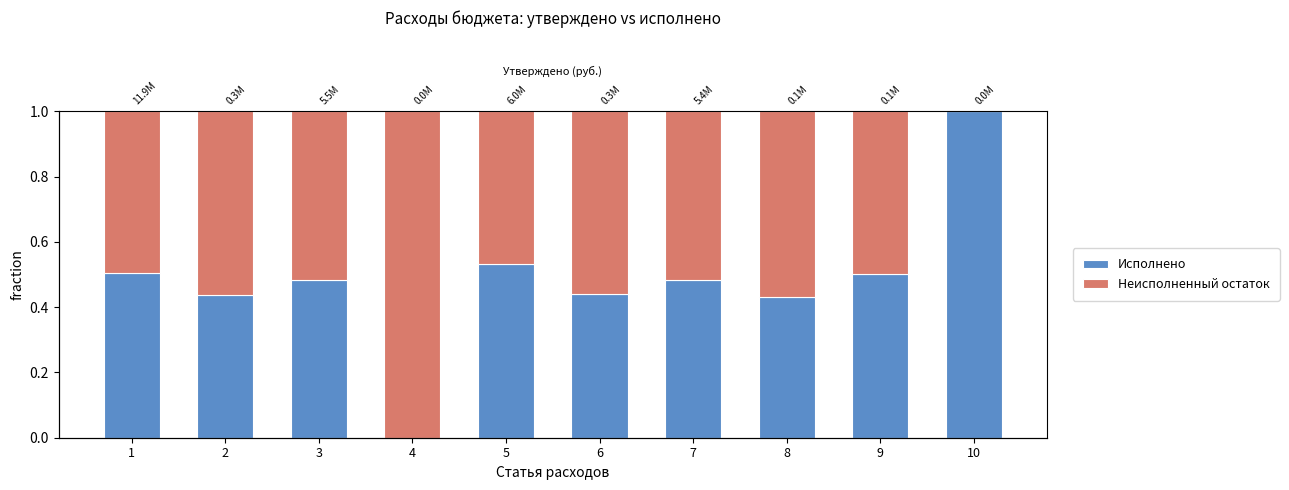

Does the chart contain any negative values?

No